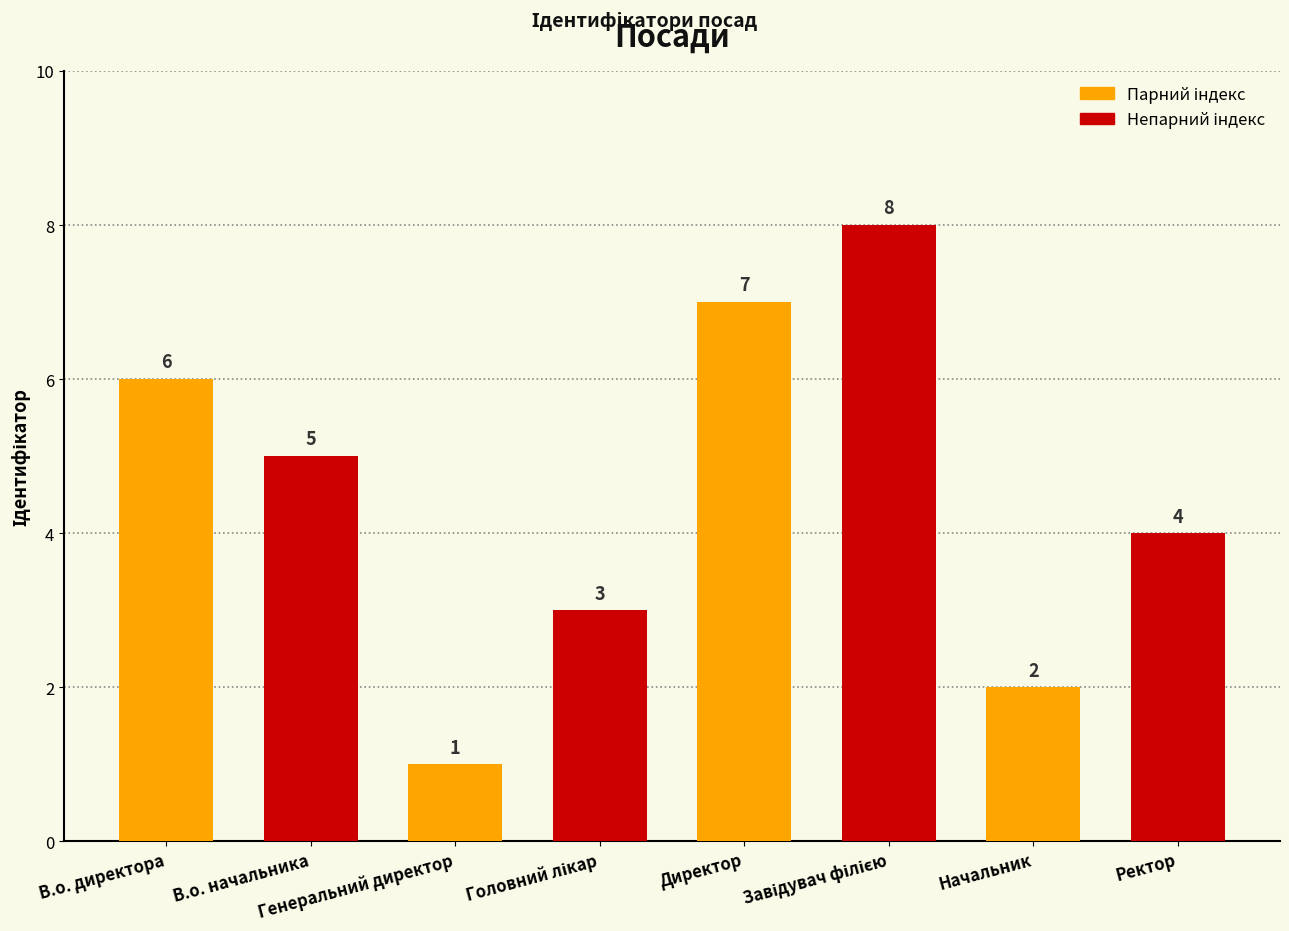

What position from the left is В.о. директора?

1